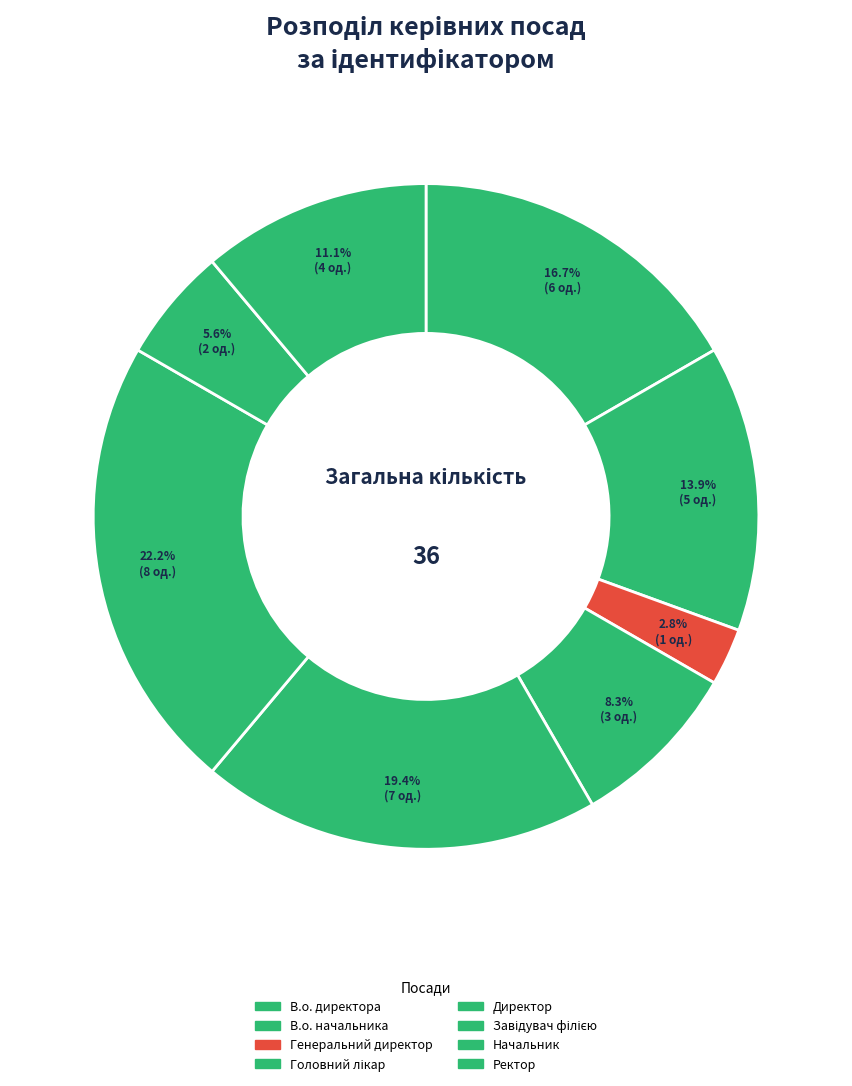

Rank the categories by value from lowest to highest.

Генеральний директор, Начальник, Головний лікар, Ректор, В.о. начальника, В.о. директора, Директор, Завідувач філією